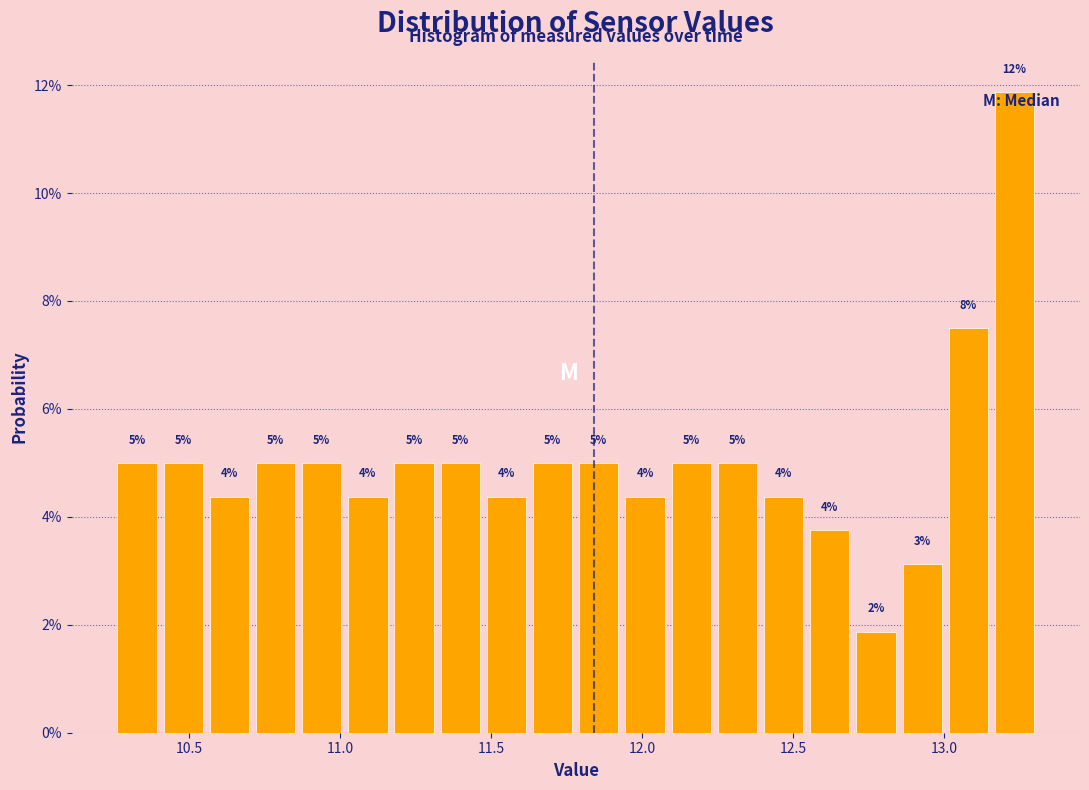

Read against the x-axis, roughly where is the centre of the tallest bar?

13.25